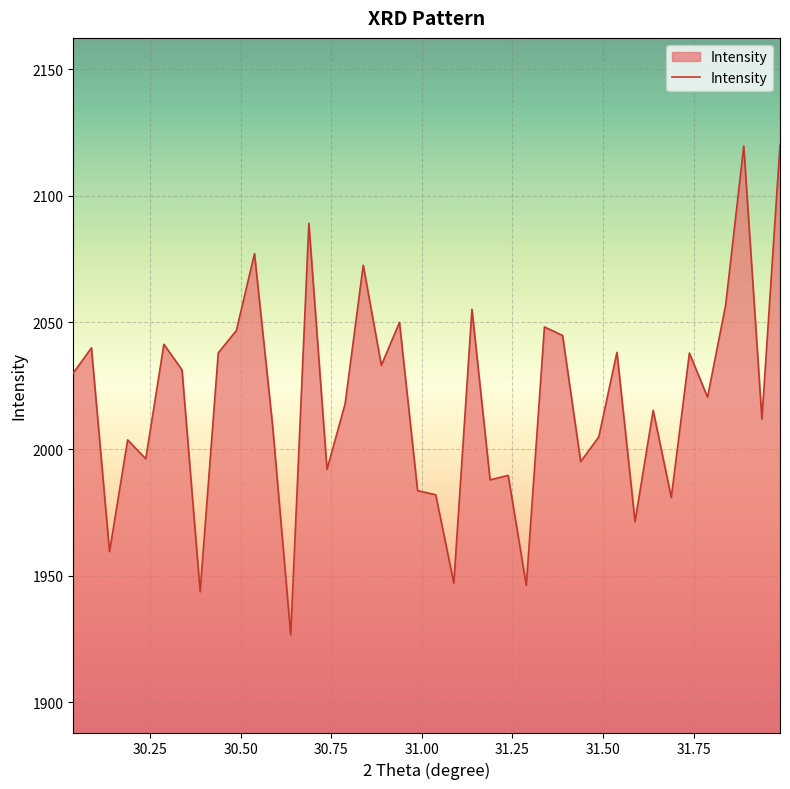

What is the difference between the maximum and minimum values?

193.3